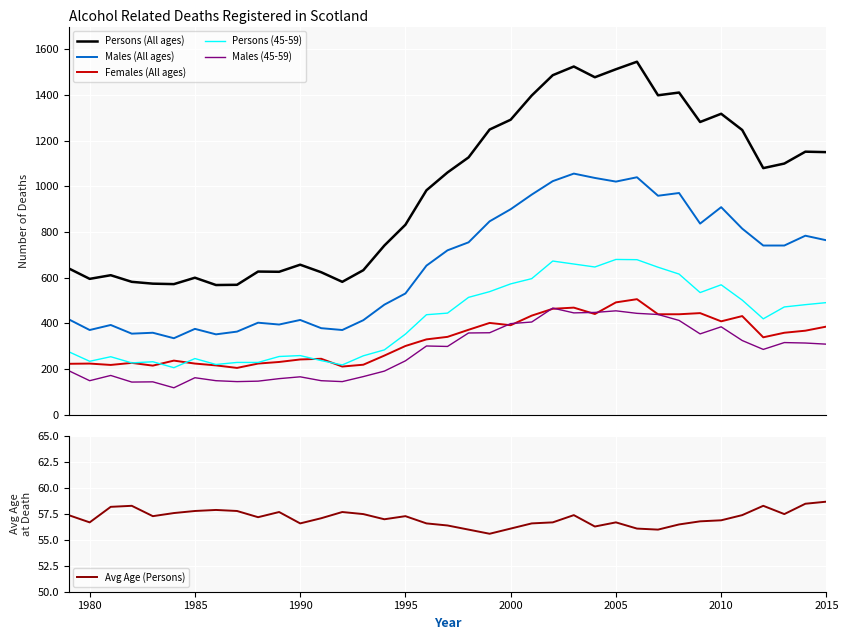

How many lines are shown in the chart?

6